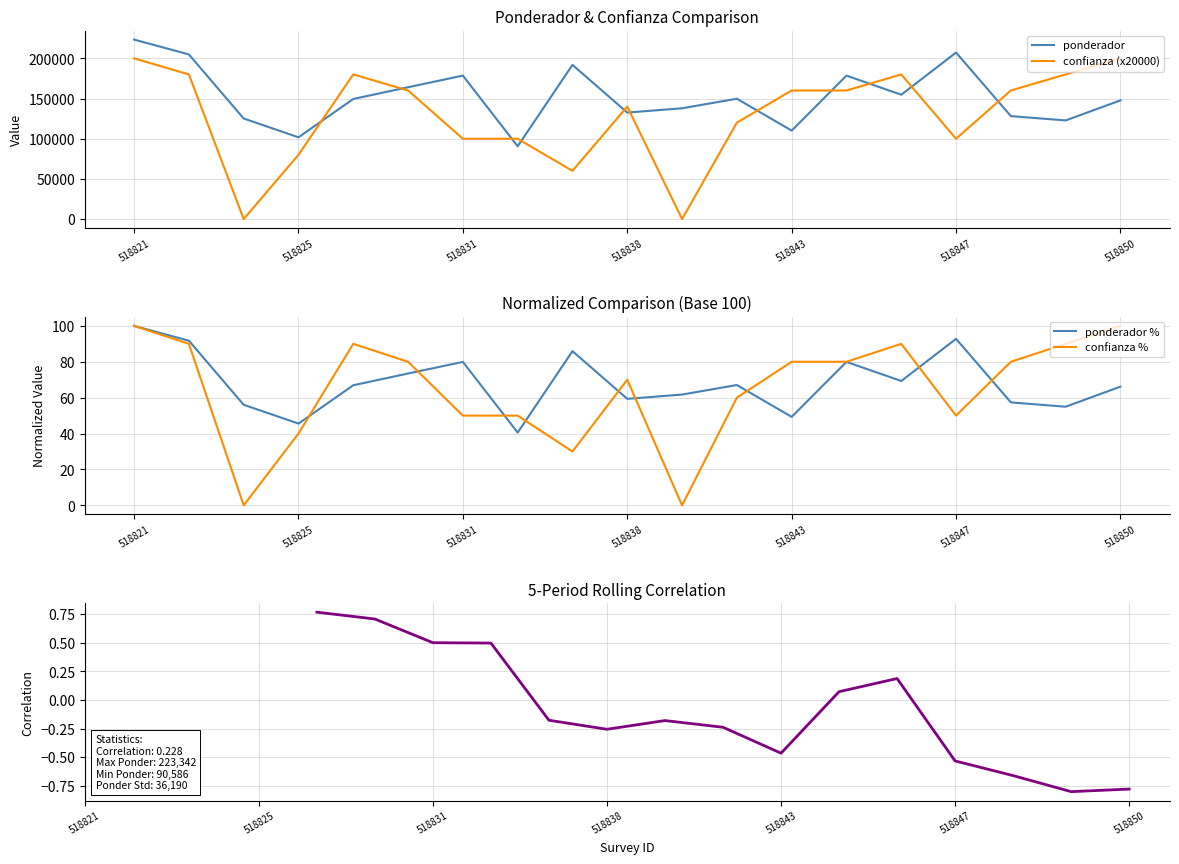

At which category does the chart reach its peak across all series?

518821